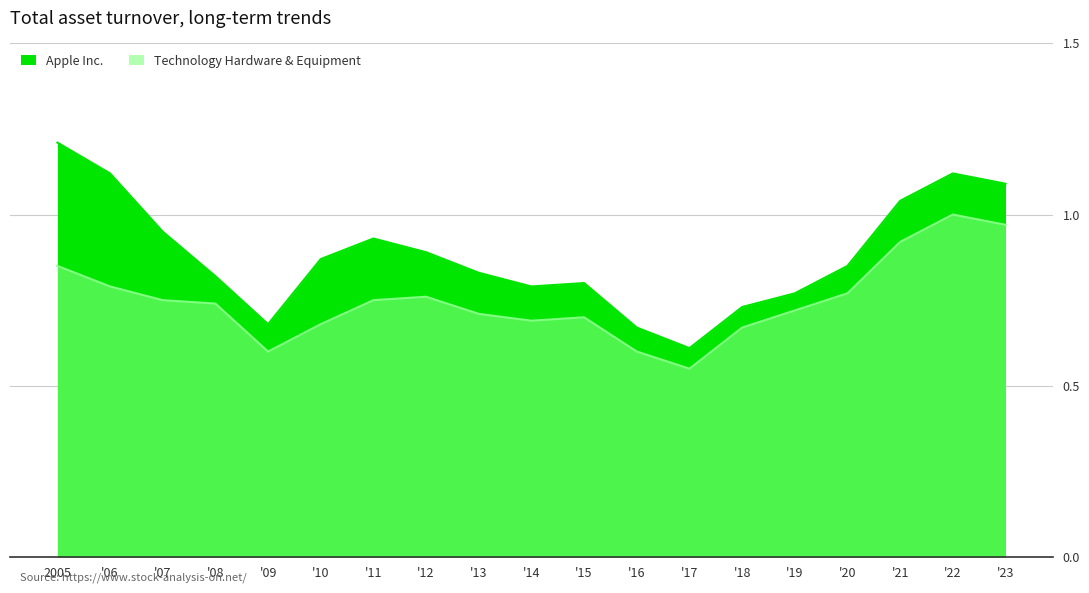

The value of Technology Hardware & Equipment at '17 is 0.2. True or false?

False